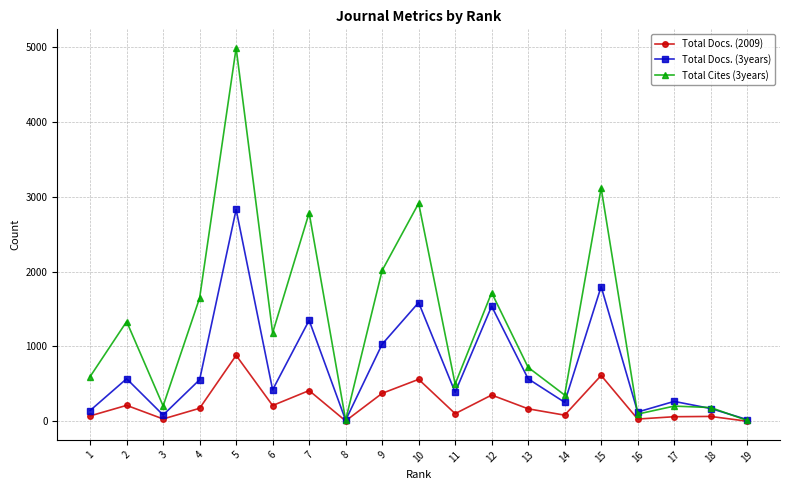

Rank the series by their maximum value, from lowest to highest.

Total Docs. (2009), Total Docs. (3years), Total Cites (3years)